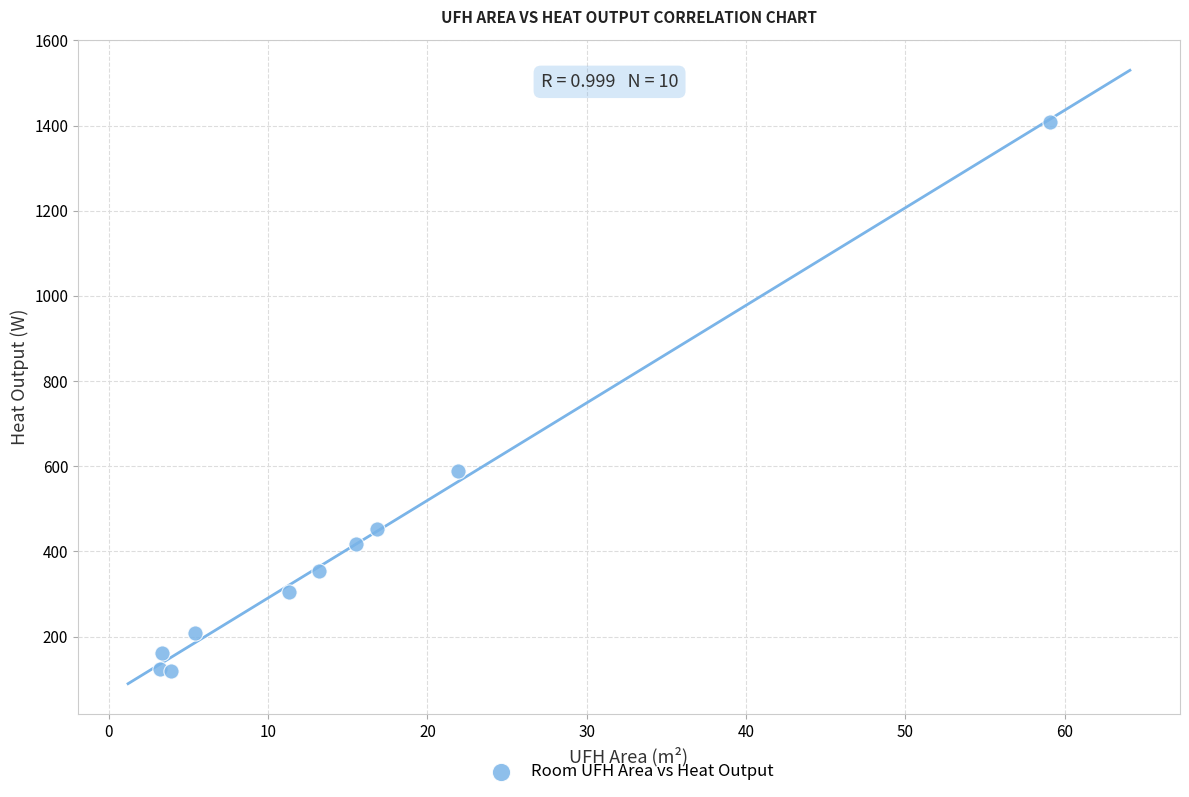

What Y value in the scatter plot is closest to 764?

588.7